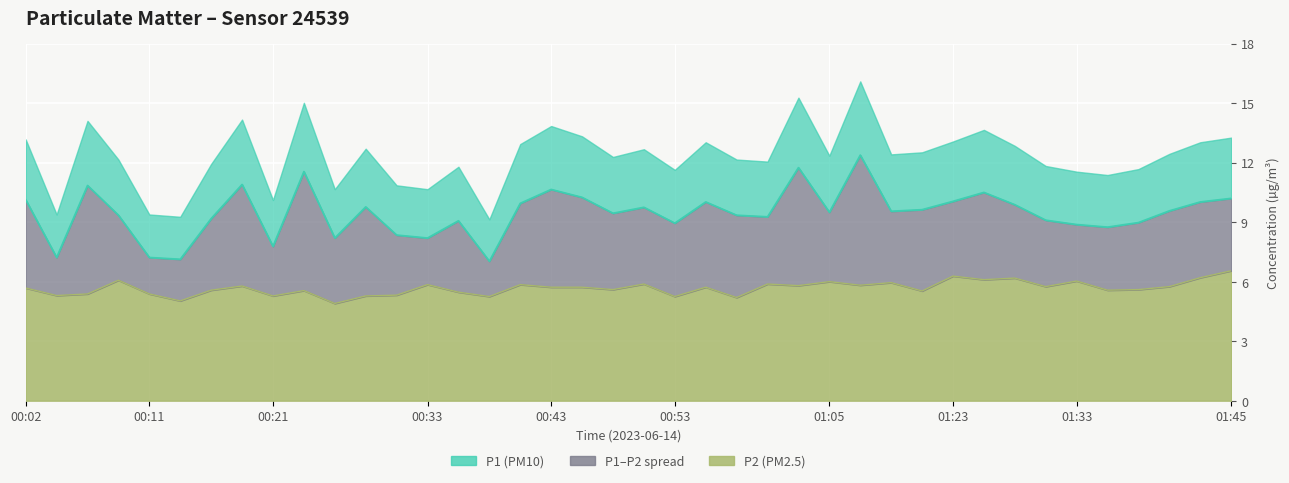

True or false: P2 has more than 1 points higher than both neighbors.

True